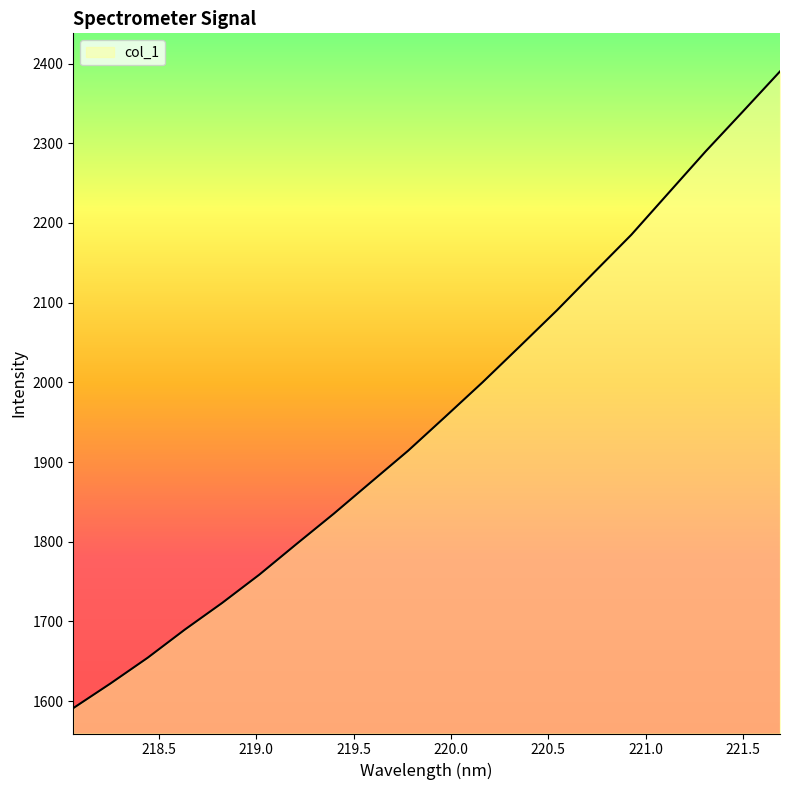

Does the chart have visible grid lines?

No